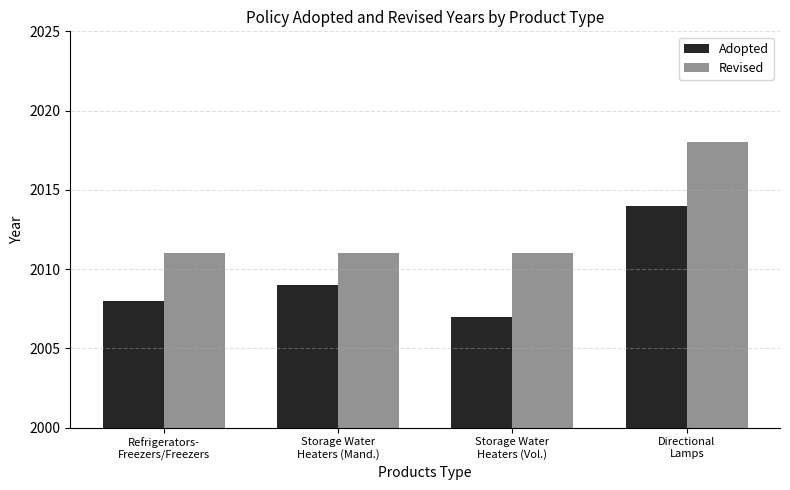

What position from the left is Storage Water
Heaters (Vol.)?

3